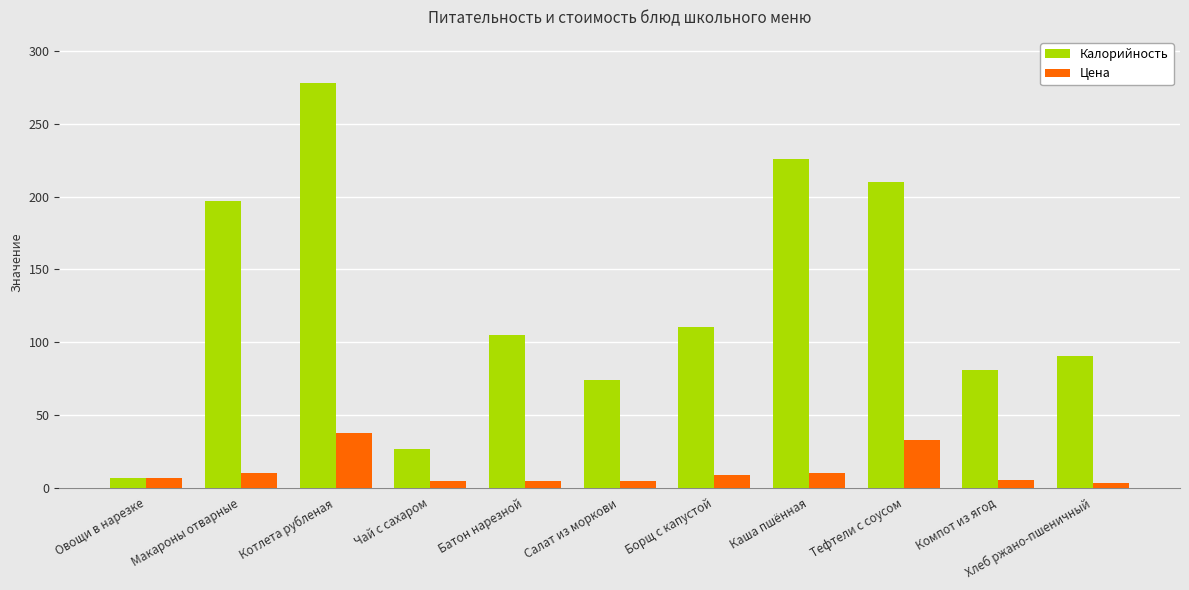

How many bars are there in each group?

2